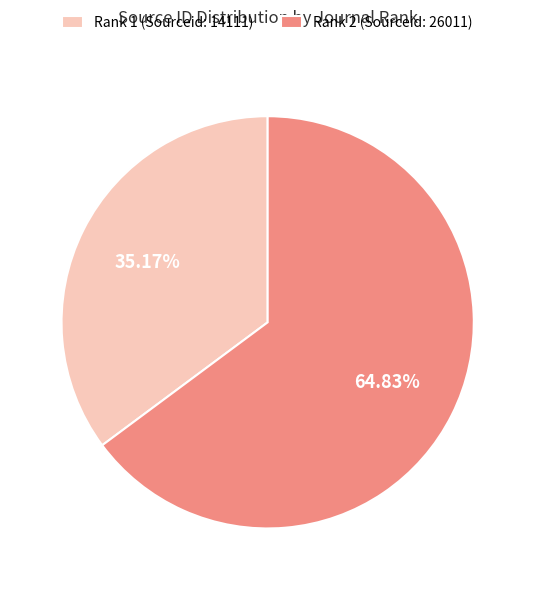

Which category has the smallest portion of the pie?

Rank 1 (Sourceid: 14111)